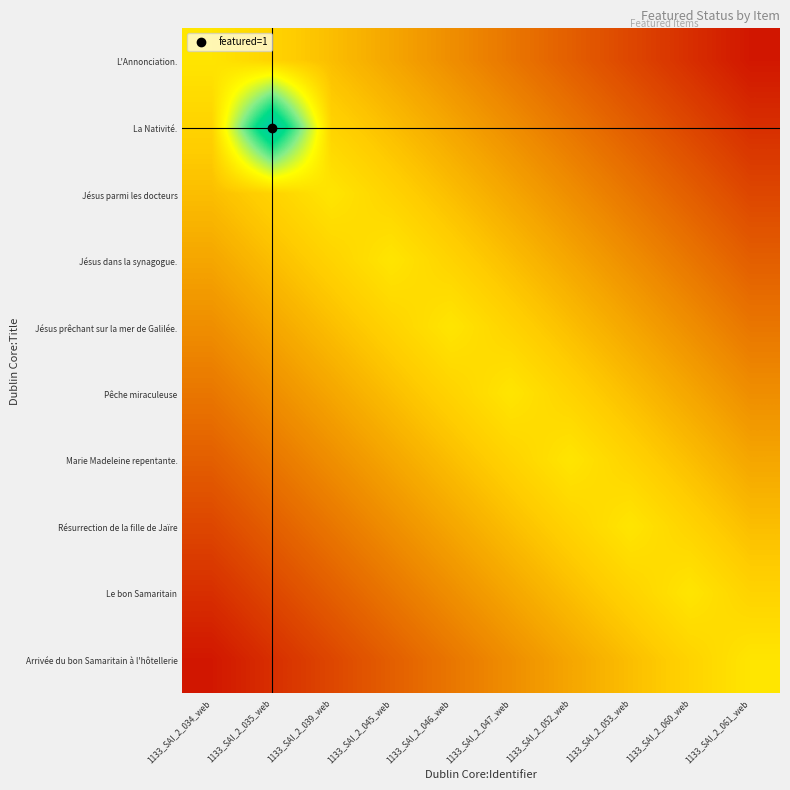

Which label corresponds to the largest value in the chart?

1133_SAI_2_035_web